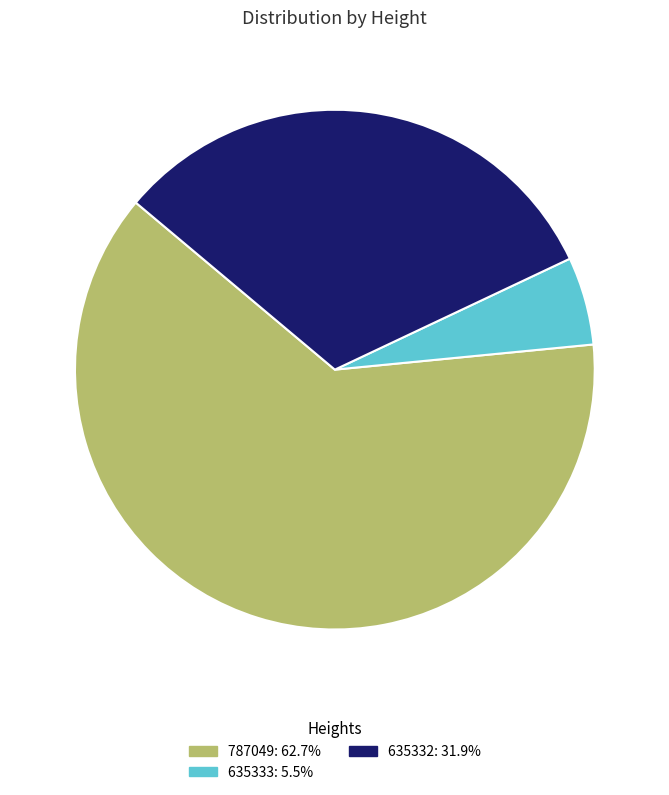

Rank the categories by value from lowest to highest.

635333, 635332, 787049